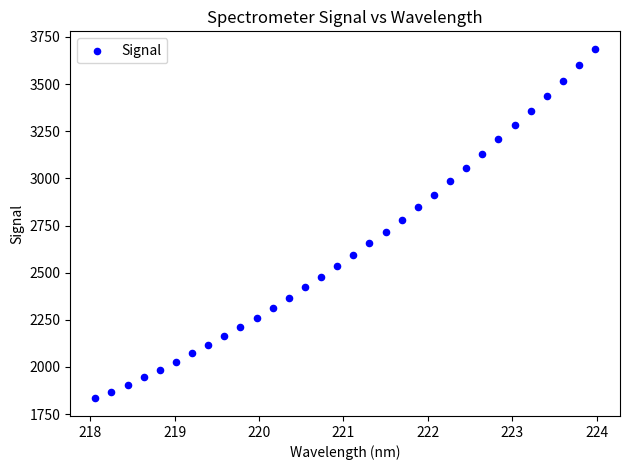

What is the range of X values (max minus min)?

5.9